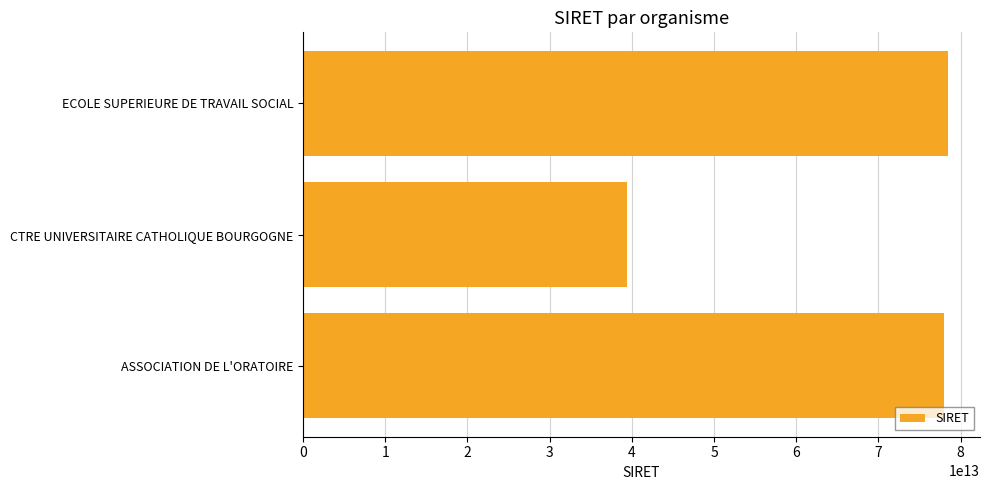

What is the change in value from CTRE UNIVERSITAIRE CATHOLIQUE BOURGOGNE to ECOLE SUPERIEURE DE TRAVAIL SOCIAL?

+39023165000018